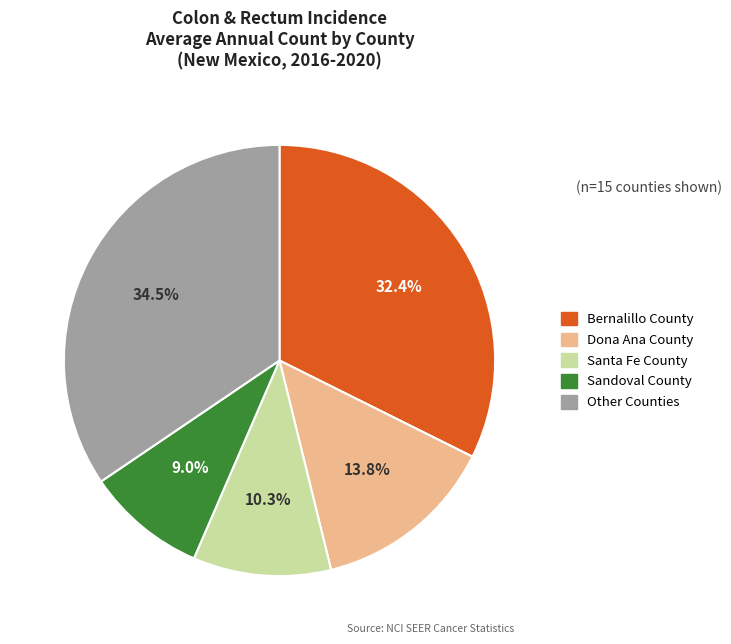

Rank the categories by value from highest to lowest.

Other Counties, Bernalillo County, Dona Ana County, Santa Fe County, Sandoval County